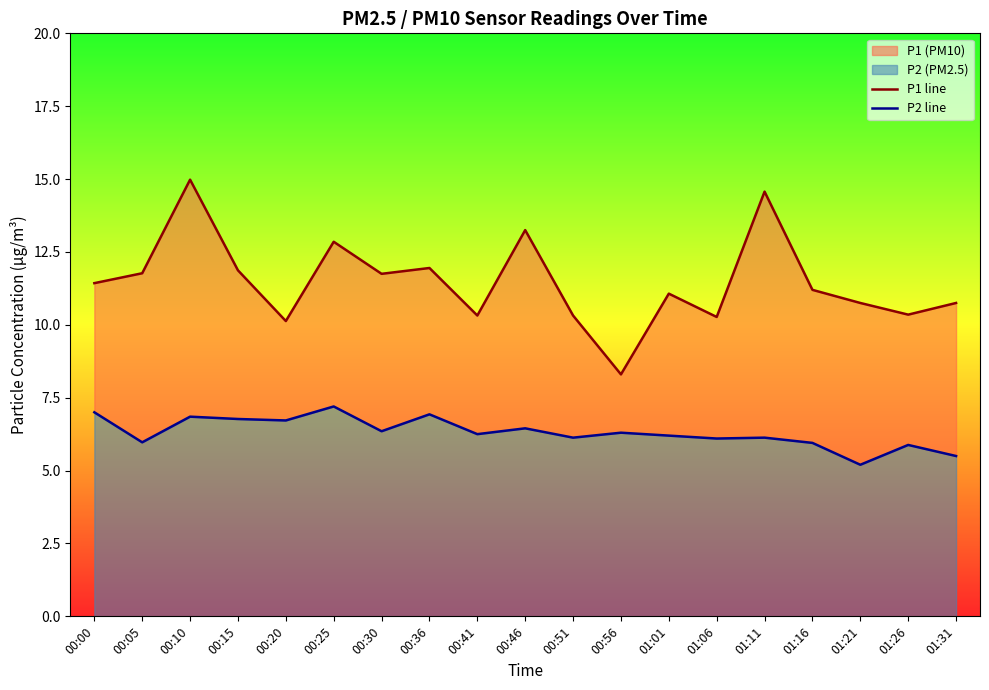

What position from the left is 00:56?

12